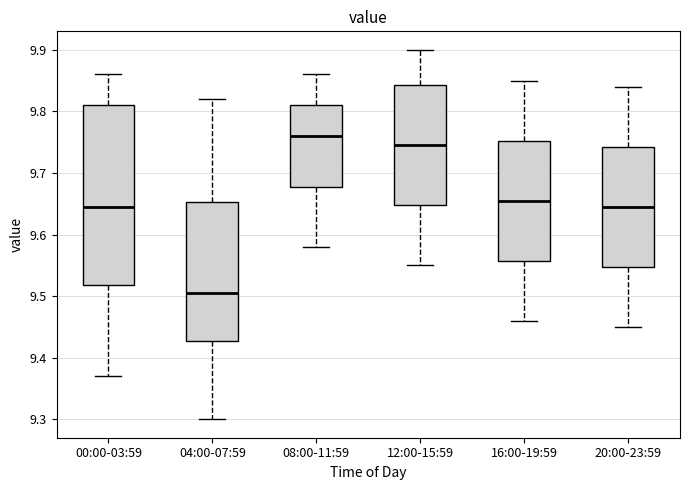

Reading left to right, transcribe this box plot: for each box, give where its median line is, the range the box spans, and where its two whiskers end, as read against the y-axis. The values are not printed on the chart, so give them approximately, as read against the axis.

00:00-03:59: median 9.65, box 9.52 to 9.81, whiskers 9.37 to 9.86
04:00-07:59: median 9.51, box 9.43 to 9.65, whiskers 9.30 to 9.82
08:00-11:59: median 9.76, box 9.68 to 9.81, whiskers 9.58 to 9.86
12:00-15:59: median 9.75, box 9.65 to 9.84, whiskers 9.55 to 9.90
16:00-19:59: median 9.66, box 9.56 to 9.75, whiskers 9.46 to 9.85
20:00-23:59: median 9.65, box 9.55 to 9.74, whiskers 9.45 to 9.84